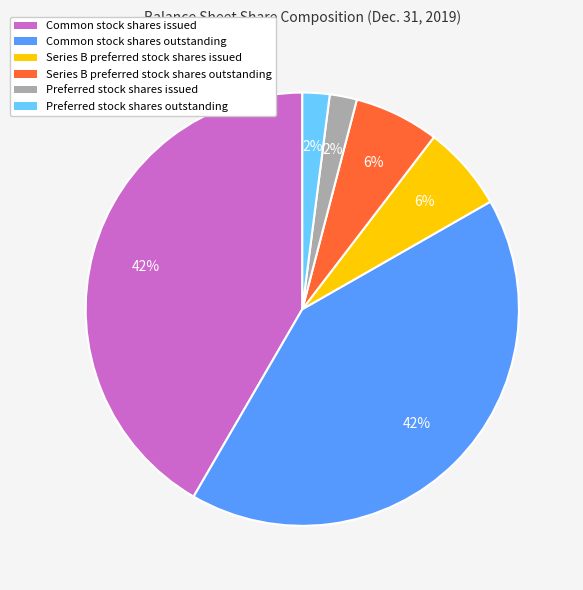

The Series B preferred stock shares outstanding slice represents 21% of the pie. True or false?

False